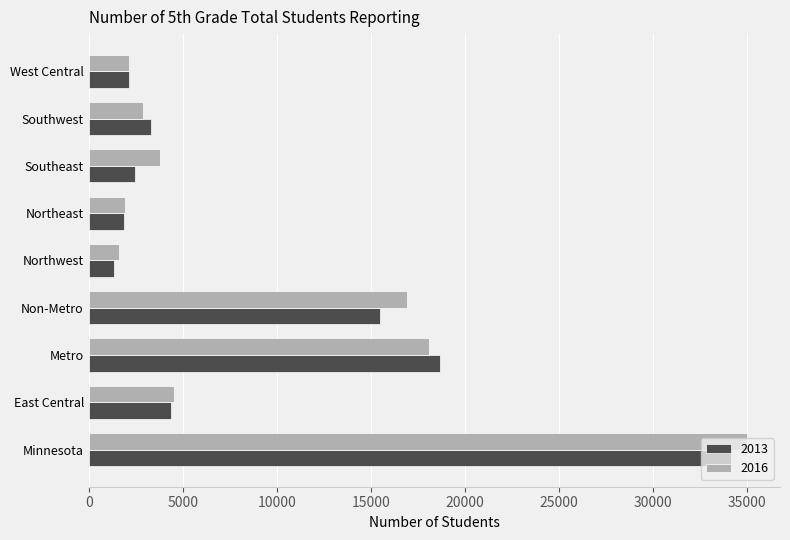

The value of 2016 at Southeast is 1914. True or false?

False